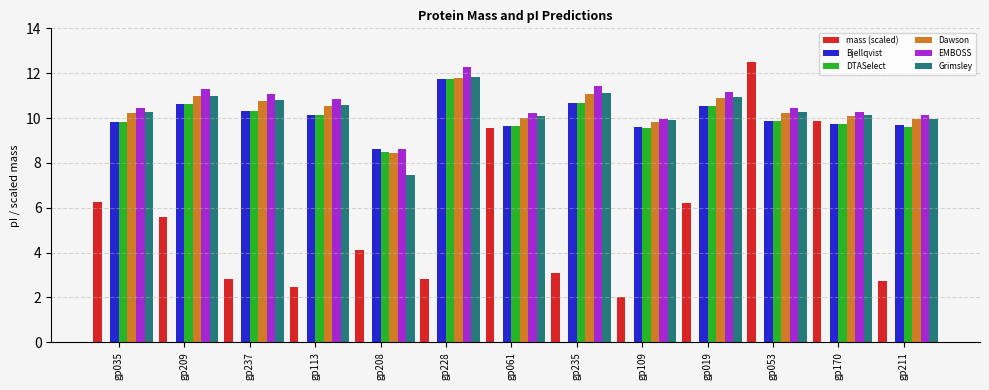

Which series has the widest spread of values?

mass (scaled)